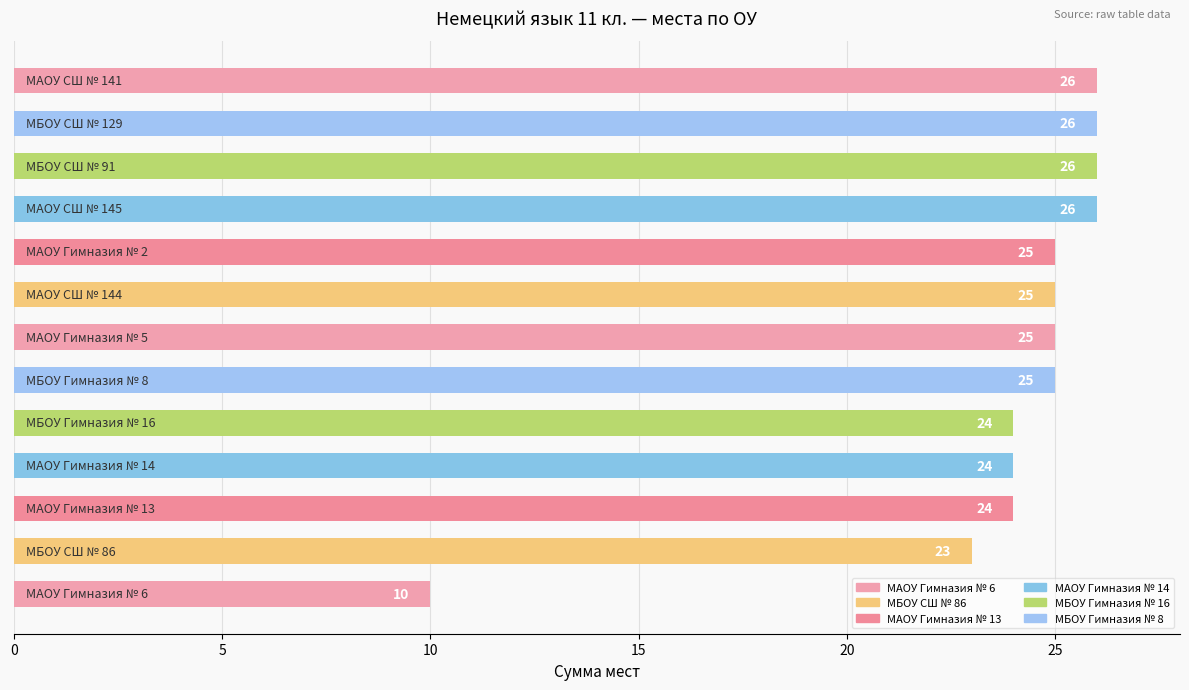

What is the minimum value shown in the chart?

10